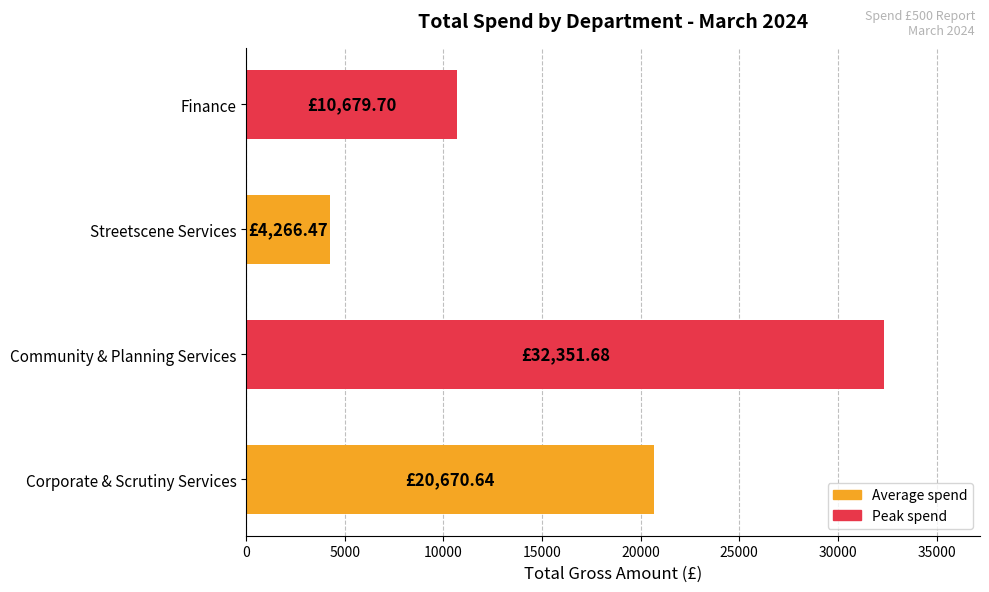

What is the sum of all values?

67968.5